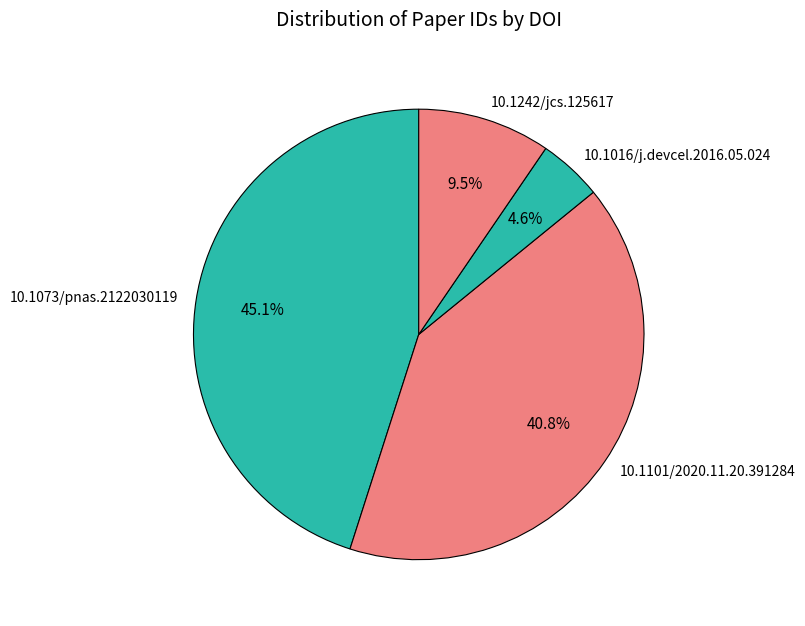

Approximately how many times larger is the value at 10.1073/pnas.2122030119 compared to 10.1101/2020.11.20.391284?

1.1